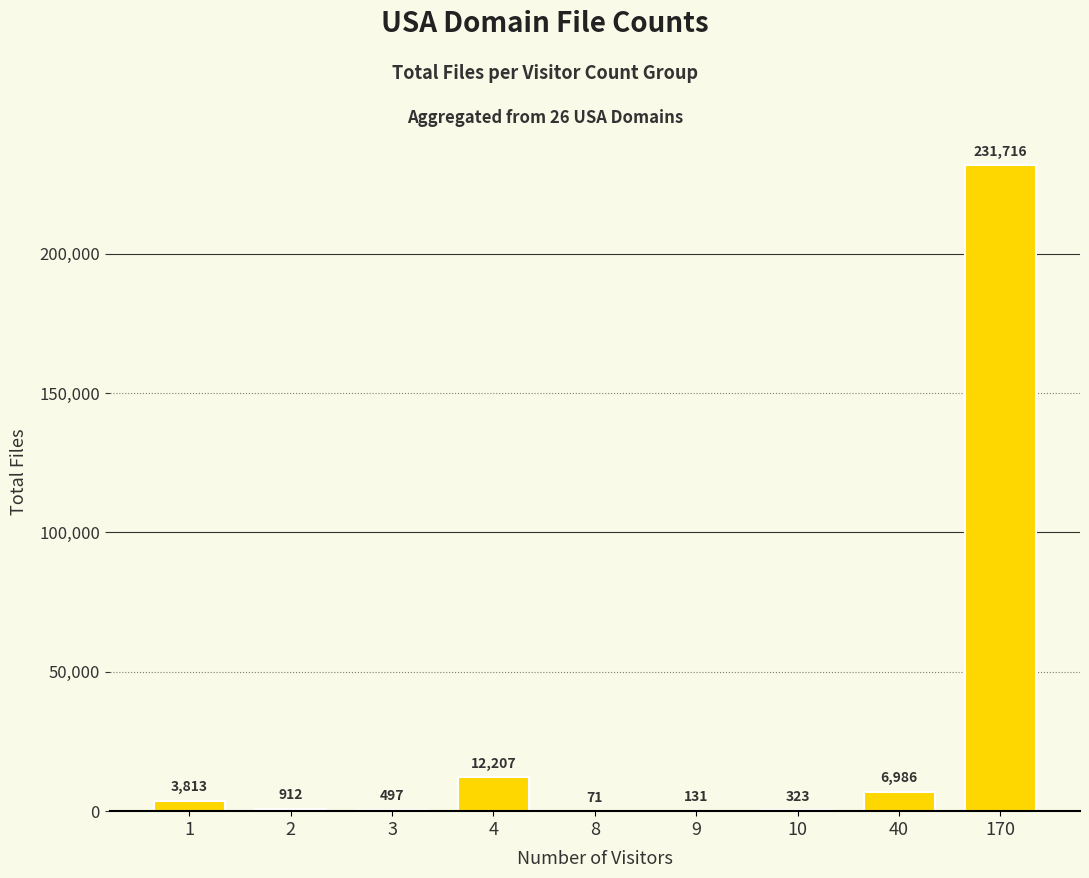

What is the average value?

28517